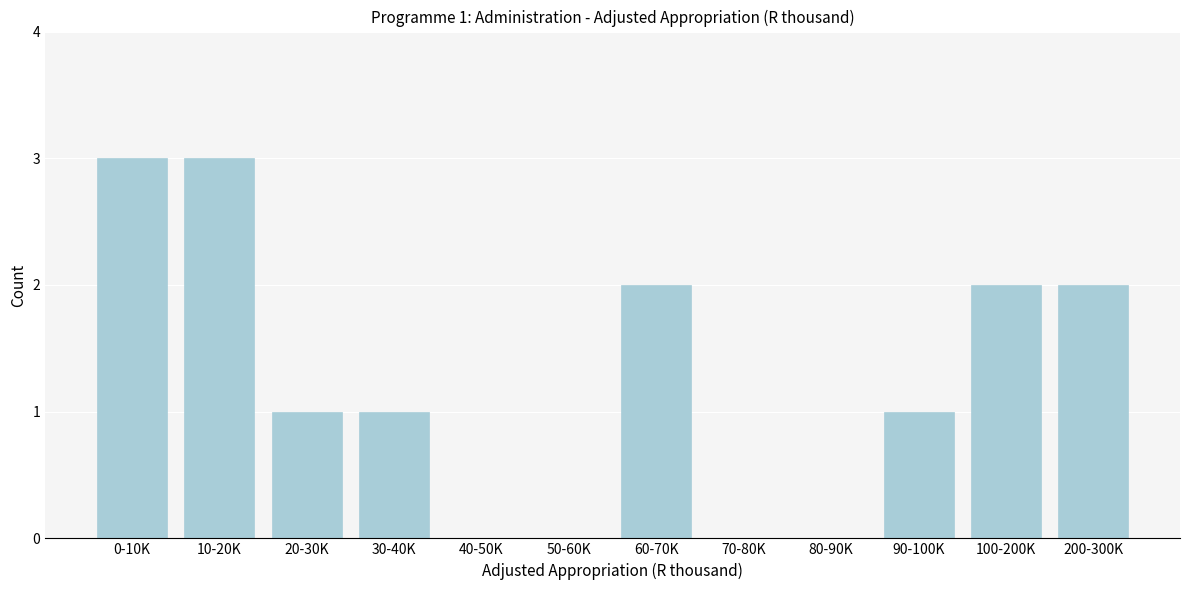

Reading left to right, extract all data points from this chart.

0-10K=3	10-20K=3	20-30K=1	30-40K=1	40-50K=0	50-60K=0	60-70K=2	70-80K=0	80-90K=0	90-100K=1	100-200K=2	200-300K=2